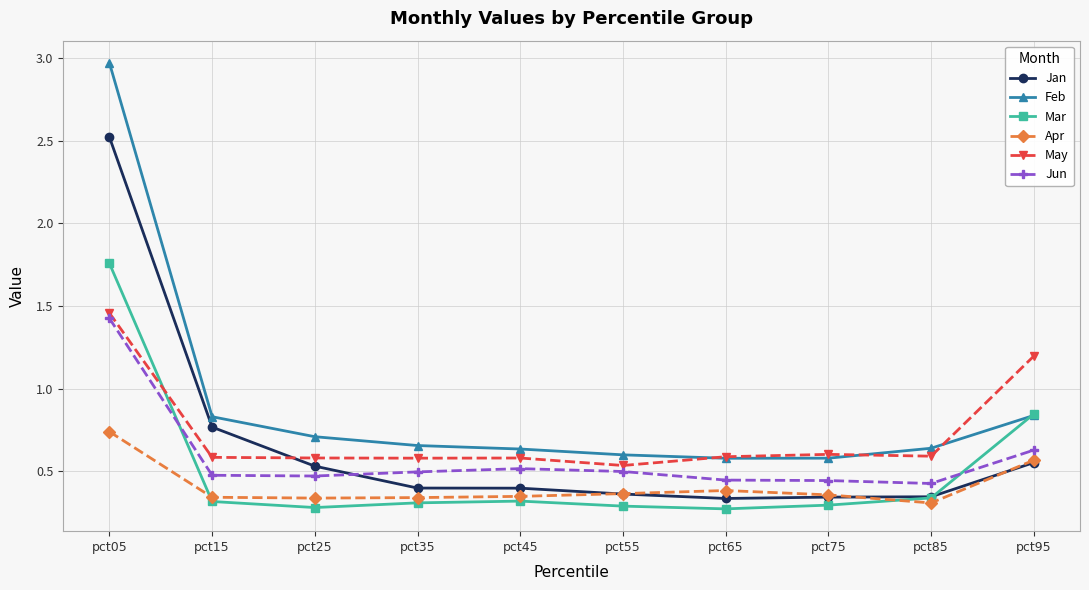

The May series shows 1.0 at pct65. True or false?

False